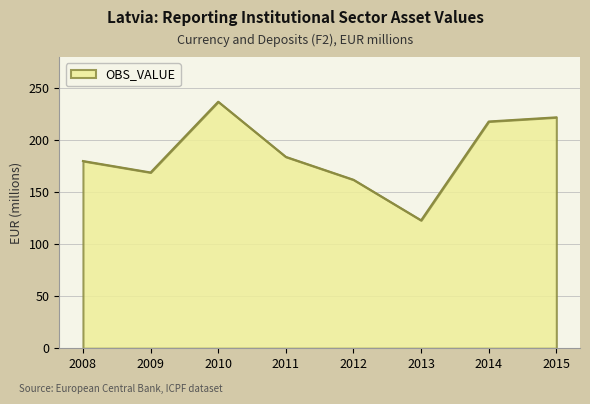

Reading left to right, transcribe all the data shown in this chart.

180	169	237	184	162	123	218	222